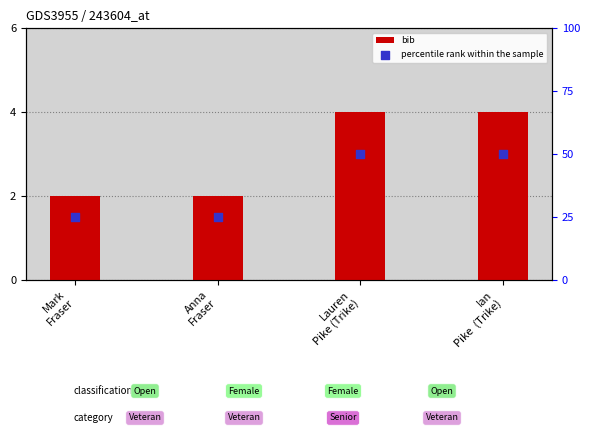

What is the total value across all series at Lauren
Pike (Trike)?

54